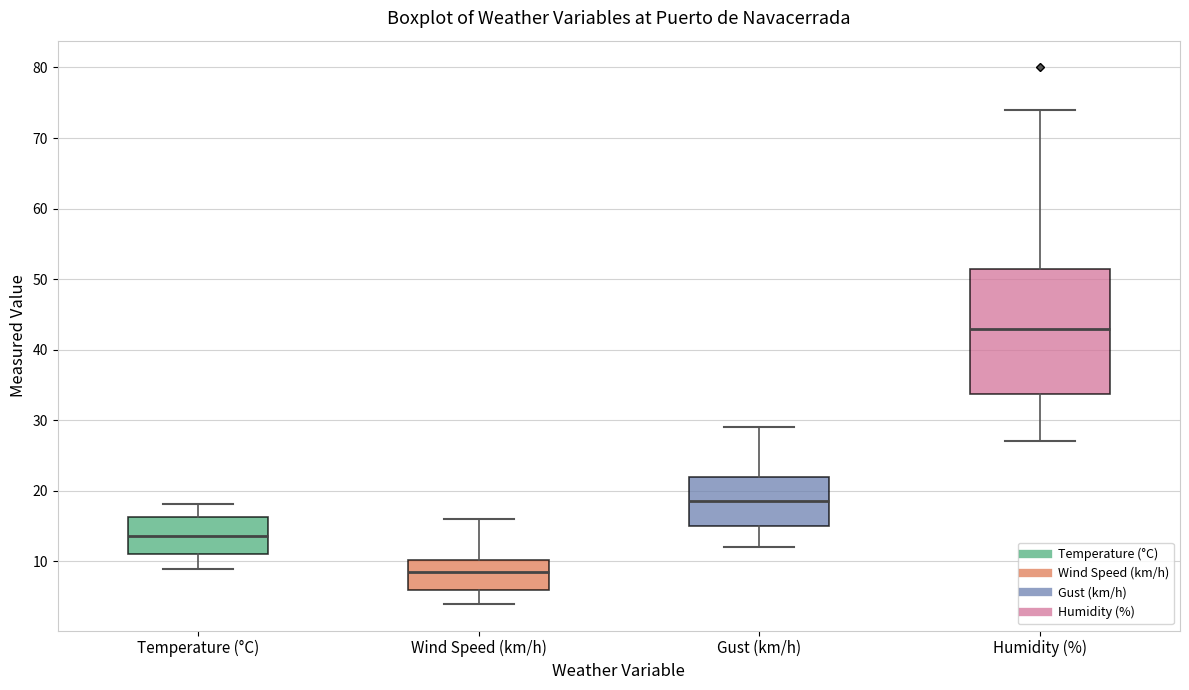

Where does the upper whisker of the box for Gust (km/h) end on the y-axis? The values are not printed on the chart, so give them approximately, as read against the axis.

29